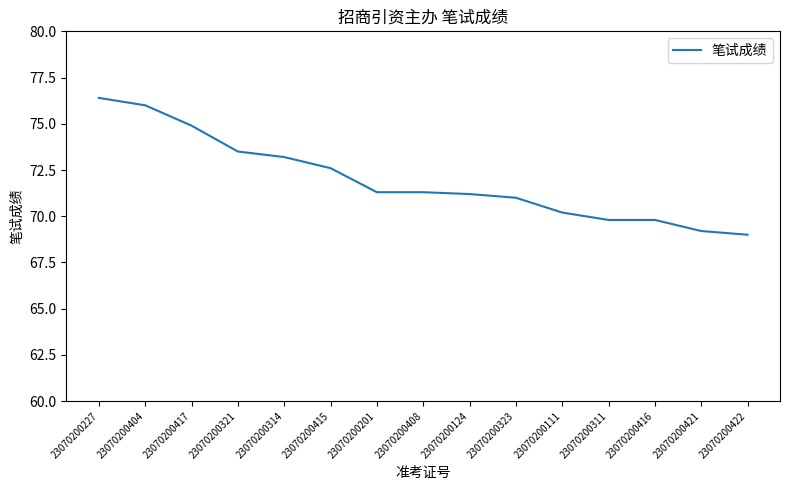

Read the value at 23070200314.

73.2